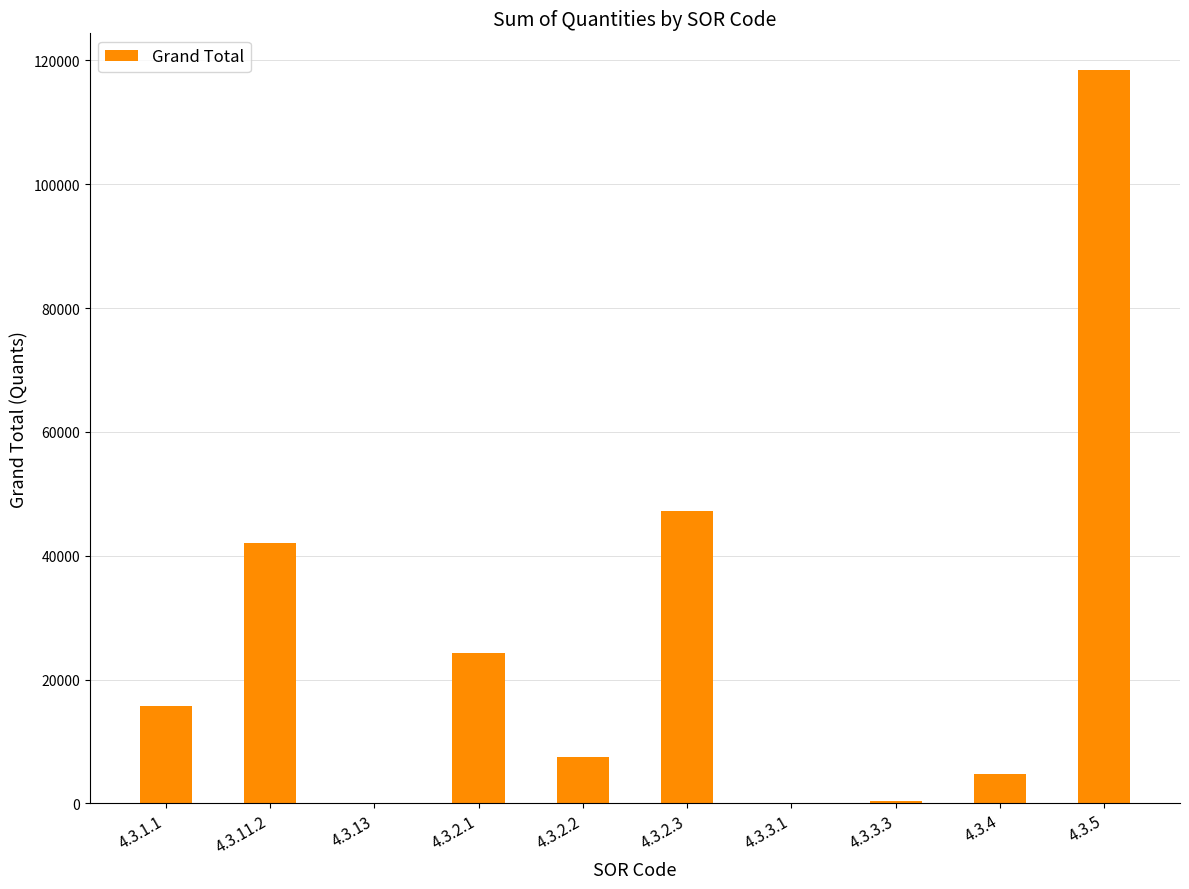

The value at 4.3.11.2 is 42035.6. True or false?

True